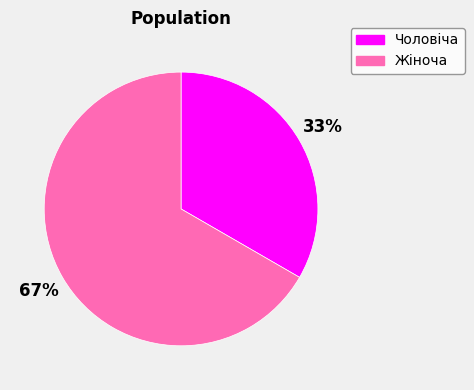

True or false: Жіноча accounts for 67% of the total.

True